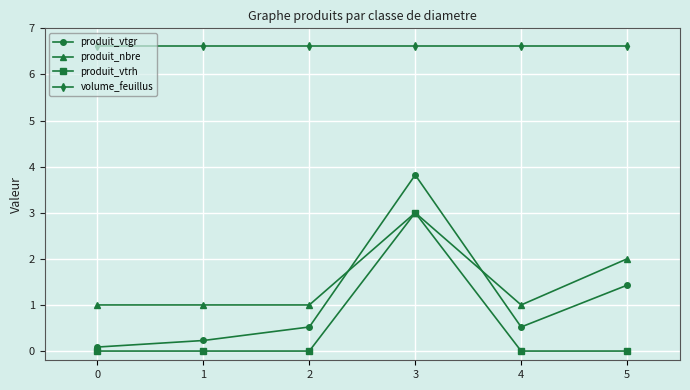

True or false: volume_feuillus has more than 2 points higher than both neighbors.

False